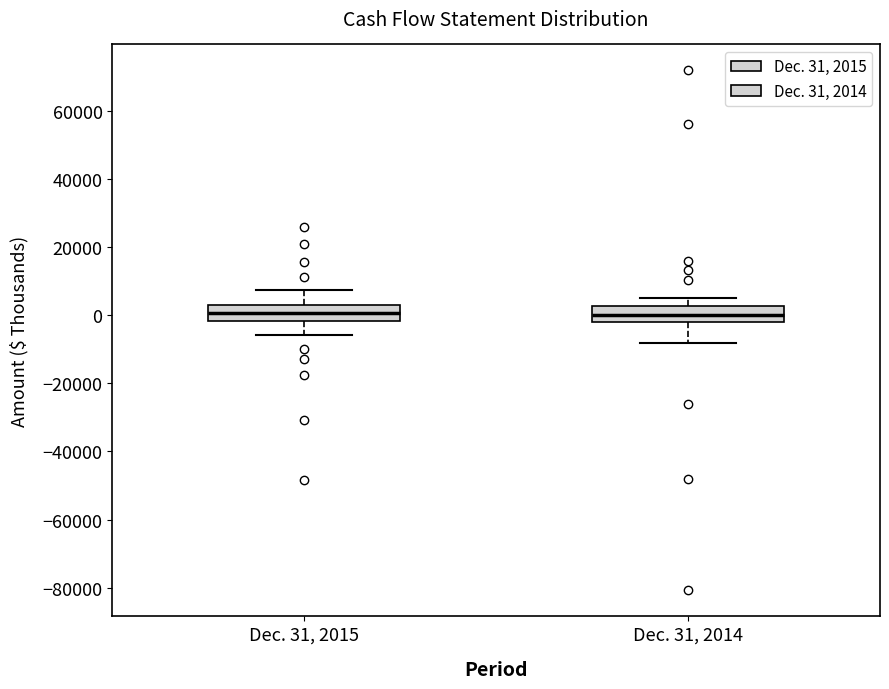

Reading left to right, transcribe this box plot: for each box, give where its median line is, the range the box spans, and where its two whiskers end, as read against the y-axis. The values are not printed on the chart, so give them approximately, as read against the axis.

Dec. 31, 2015: median 0, box -2000 to 2000, whiskers -6000 to 8000
Dec. 31, 2014: median 0, box -2000 to 2000, whiskers -8000 to 6000